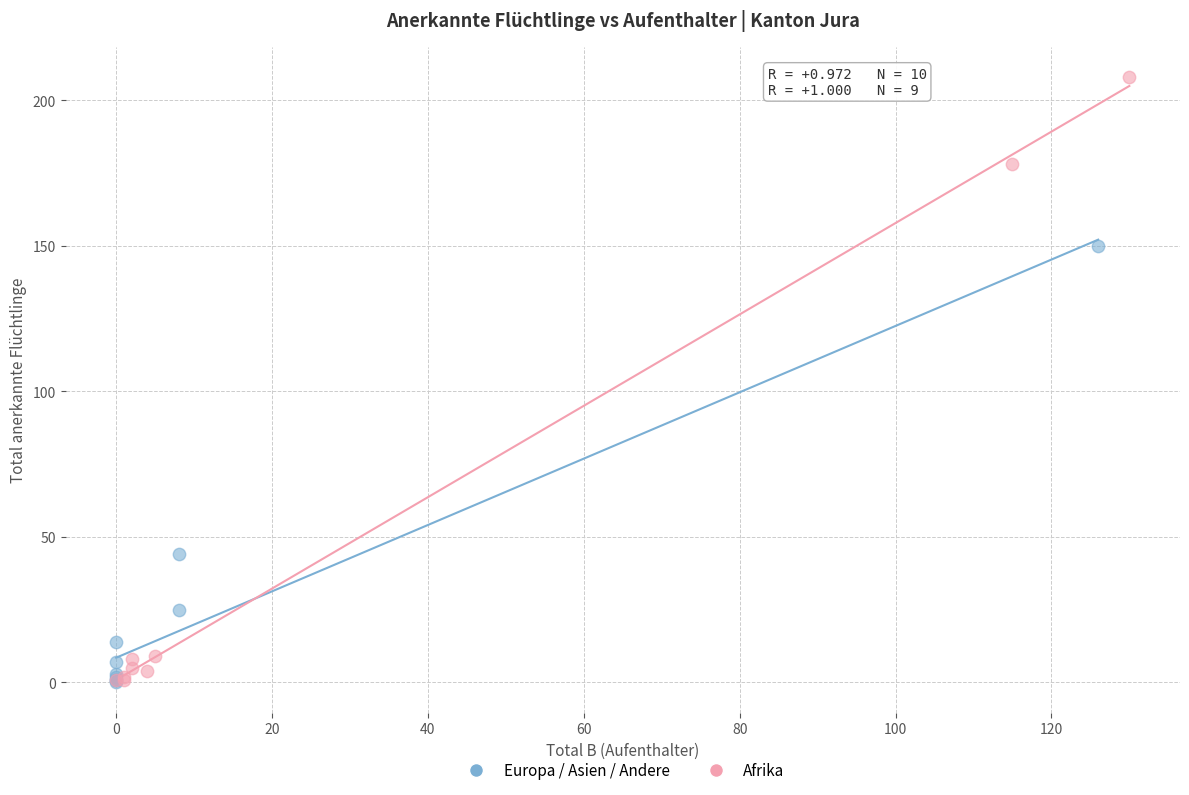

Which series has the widest spread of Y values?

Afrika